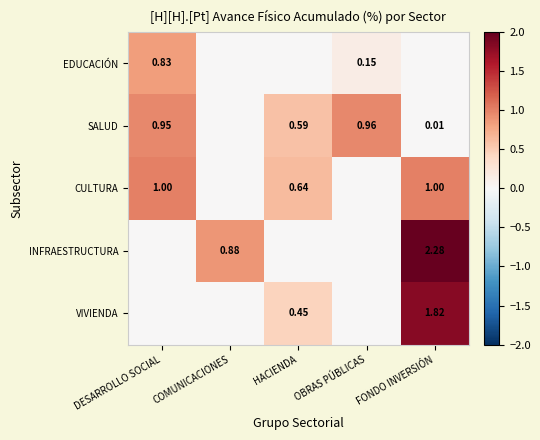

Is the value of CULTURA at DESARROLLO SOCIAL greater than the value of VIVIENDA at FONDO INVERSIÓN?

No